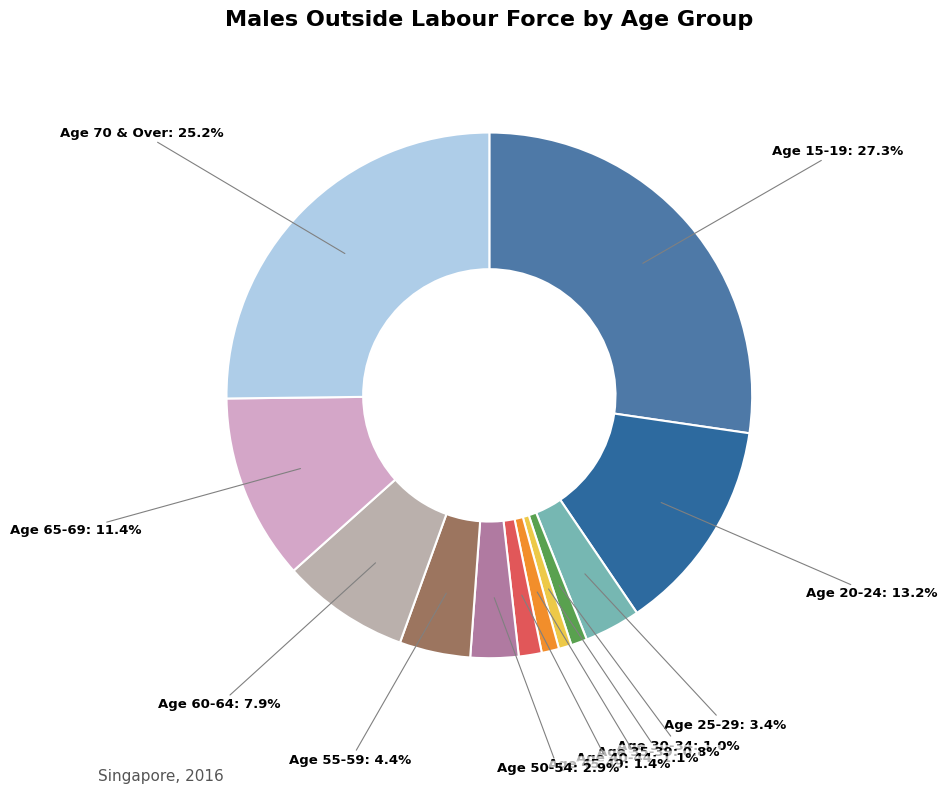

Is there a majority slice in this chart?

No